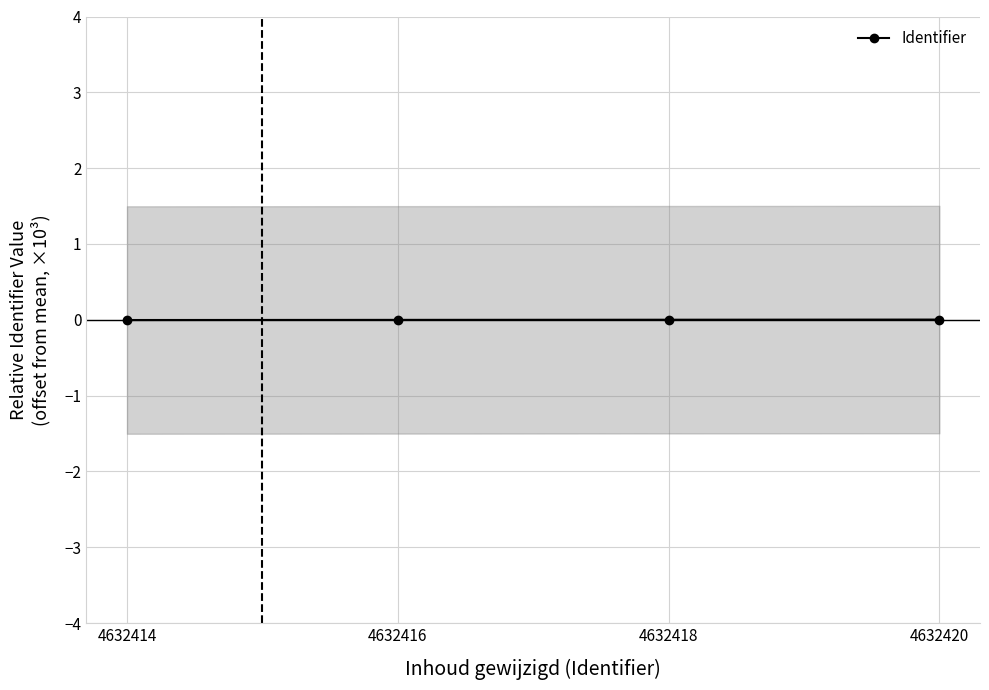

True or false: Identifier has more than 2 points higher than both neighbors.

False